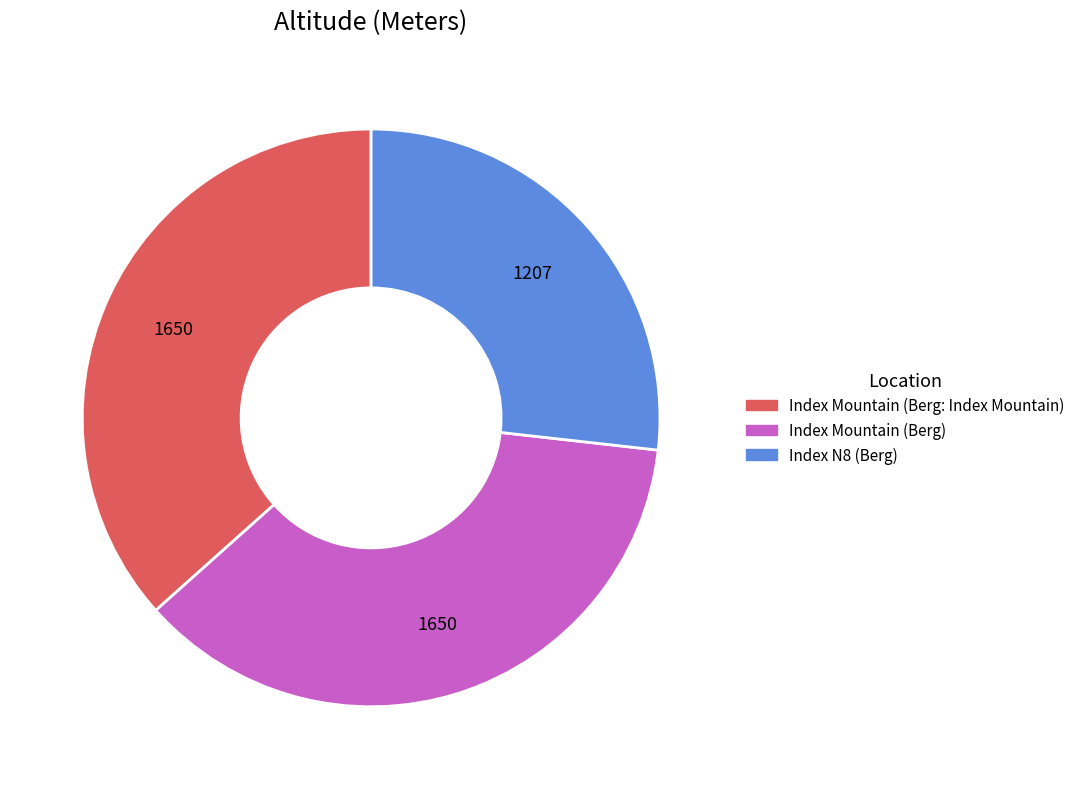

Combined, do Index N8 (Berg) and Index Mountain (Berg: Index Mountain) account for over 50%?

Yes